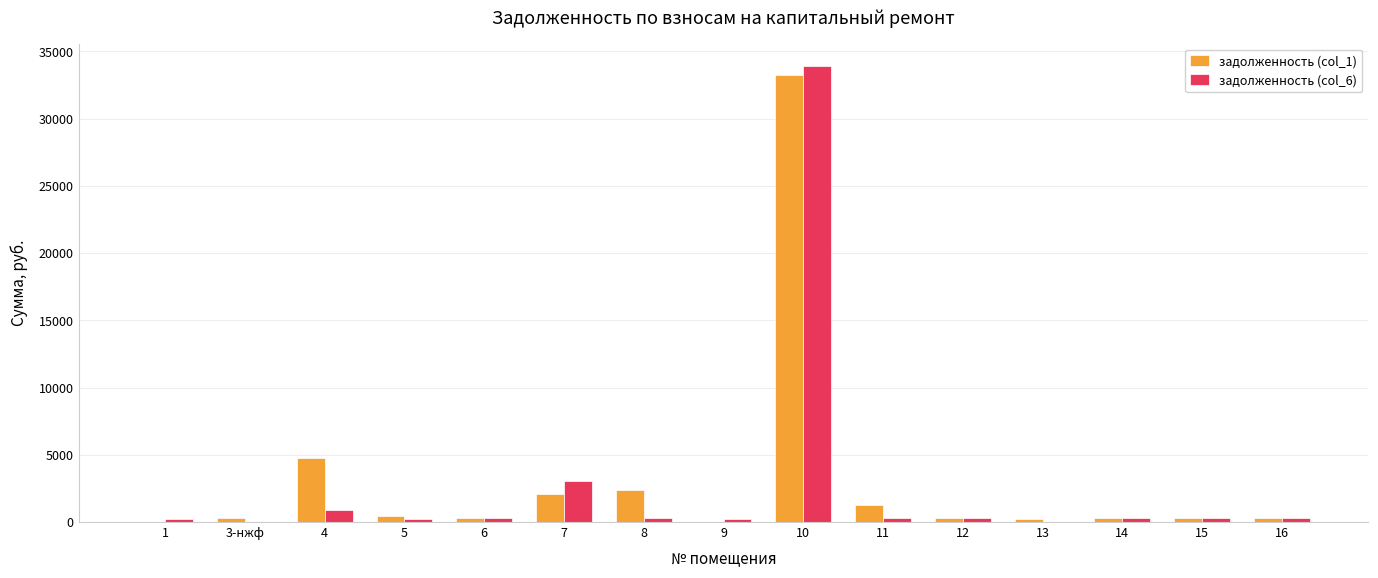

The value of задолженность (col_6) at 13 is 22525.6. True or false?

False